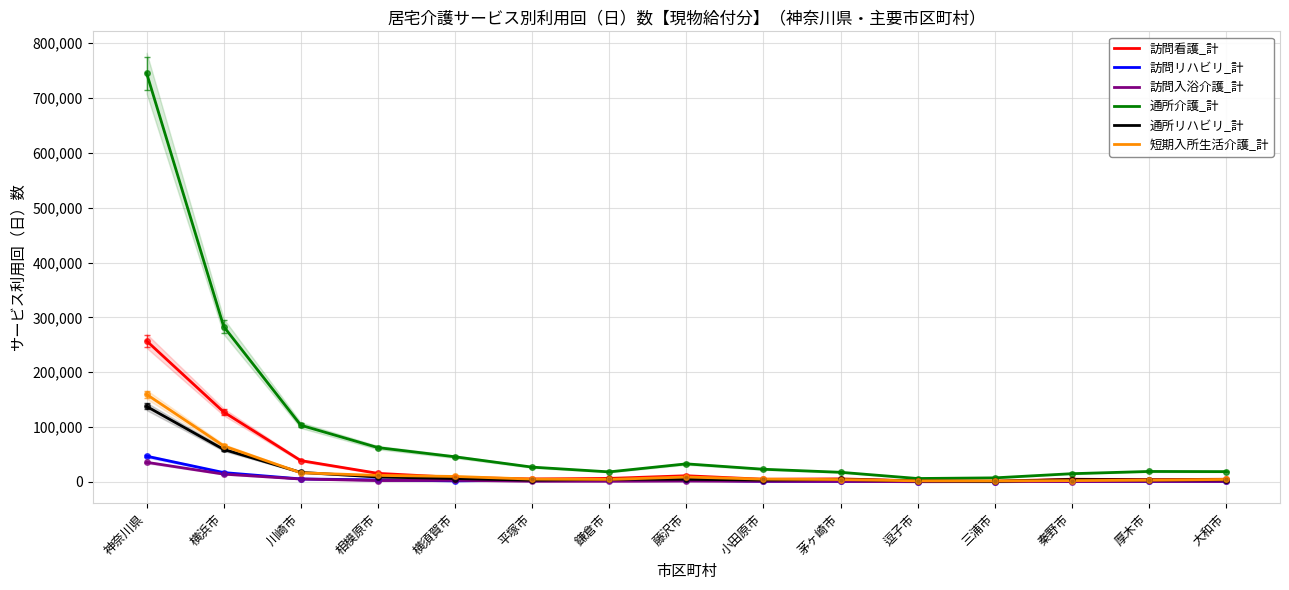

Is it true that 訪問リハビリ_計 equals 2389 at 相模原市?

False